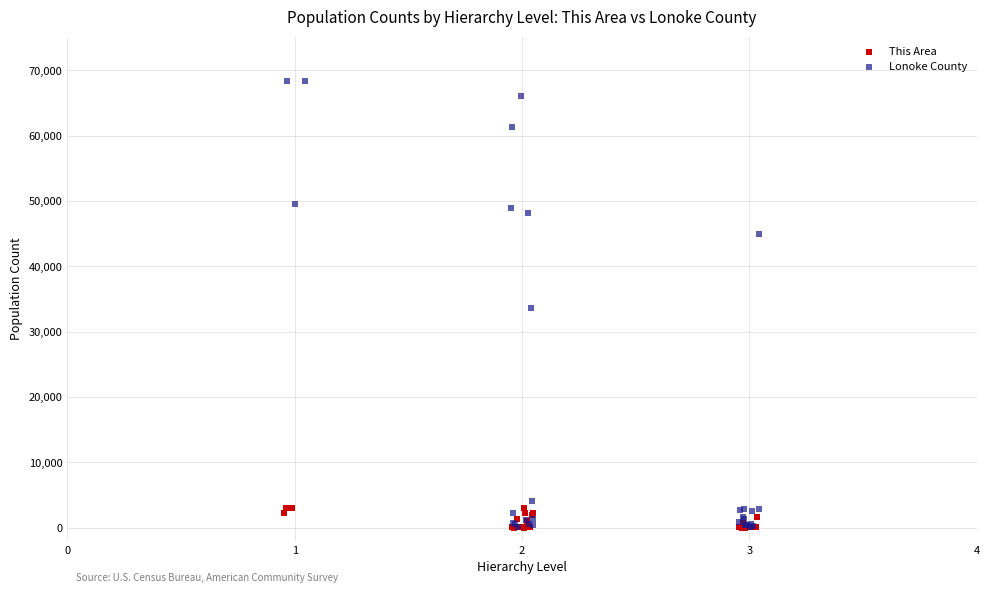

Which series has the largest Y range (max minus min)?

Lonoke County